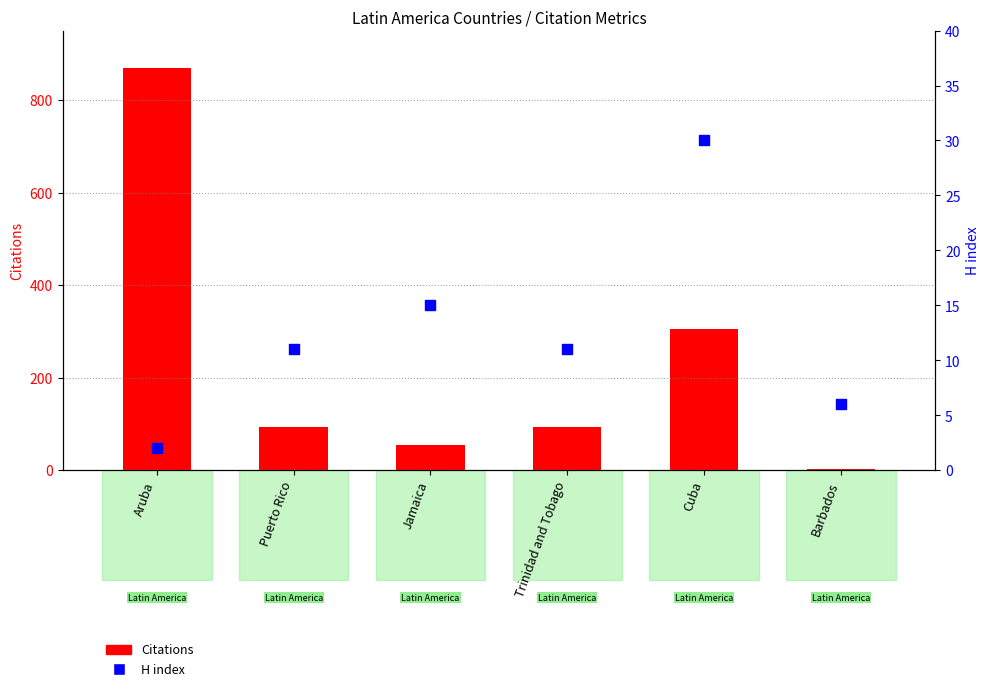

At how many categories does at least one series exceed 502?

1